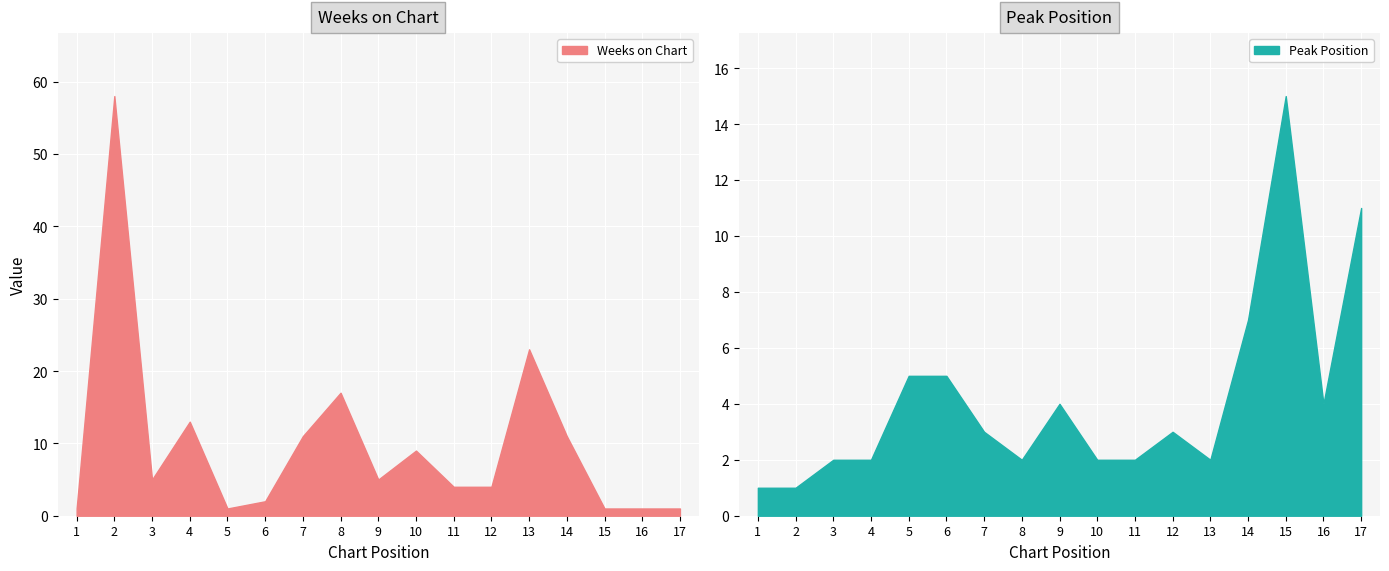

What is the spread (max minus min) of values at 7?

8